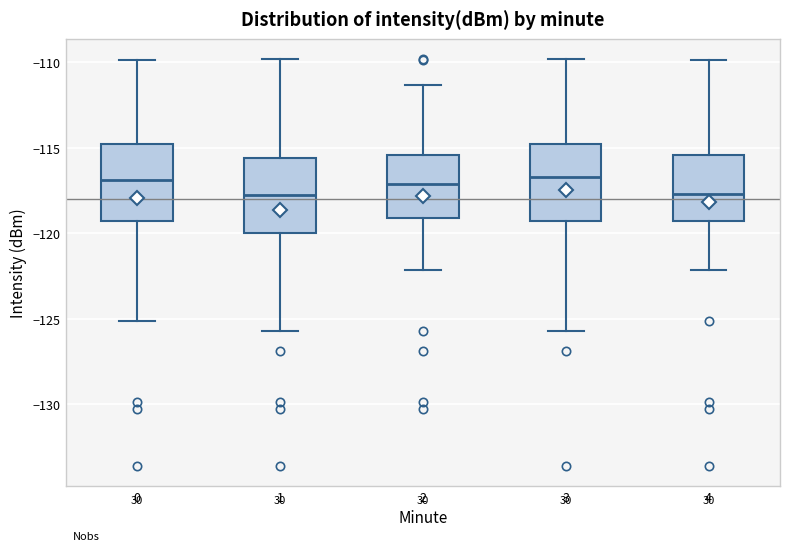

Reading left to right, read every box against the y-axis: the position of its median line, the range the box covers, and the ends of its whiskers. The values are not printed on the chart, so give them approximately, as read against the axis.

0: median -117.0, box -119.5 to -114.5, whiskers -125.0 to -110.0
1: median -118.0, box -120.0 to -115.5, whiskers -125.5 to -110.0
2: median -117.0, box -119.0 to -115.5, whiskers -122.0 to -111.5
3: median -116.5, box -119.5 to -114.5, whiskers -125.5 to -110.0
4: median -117.5, box -119.5 to -115.5, whiskers -122.0 to -110.0